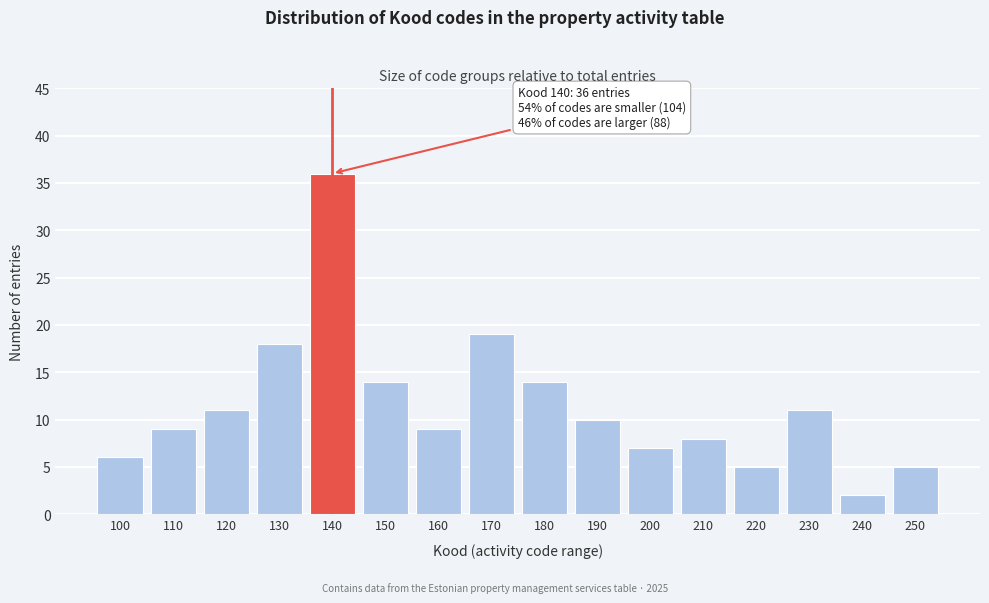

Reading left to right, extract all data points from this chart.

100=6	110=9	120=11	130=18	140=36	150=14	160=9	170=19	180=14	190=10	200=7	210=8	220=5	230=11	240=2	250=5